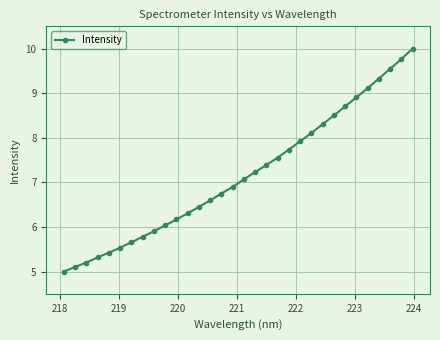

What is the difference between the maximum and second lowest values?

4.9